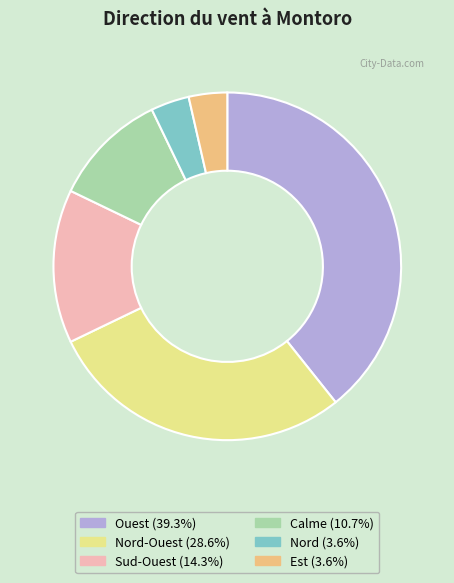

Is there any slice that represents more than half of the pie?

No